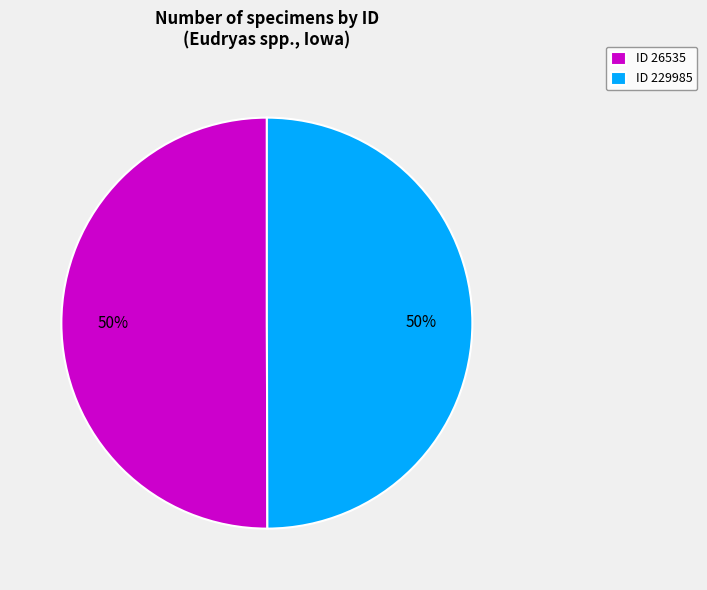

Approximately how many times larger is the value at ID 26535 compared to ID 229985?

1.0